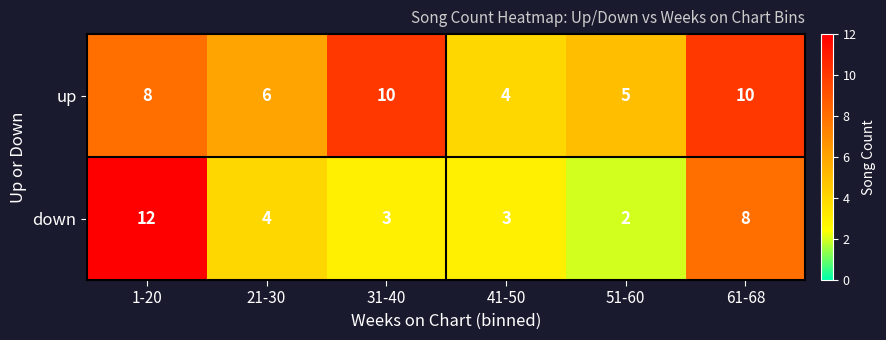

Reading left to right, list all the values displayed in this chart.

up: 1-20=8	21-30=6	31-40=10	41-50=4	51-60=5	61-68=10
down: 1-20=12	21-30=4	31-40=3	41-50=3	51-60=2	61-68=8